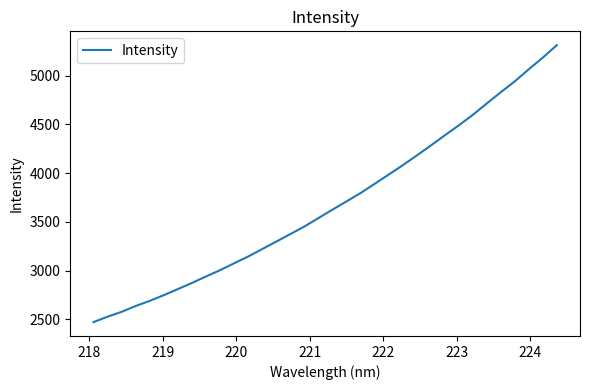

What is the difference between the maximum and minimum values?

2839.0